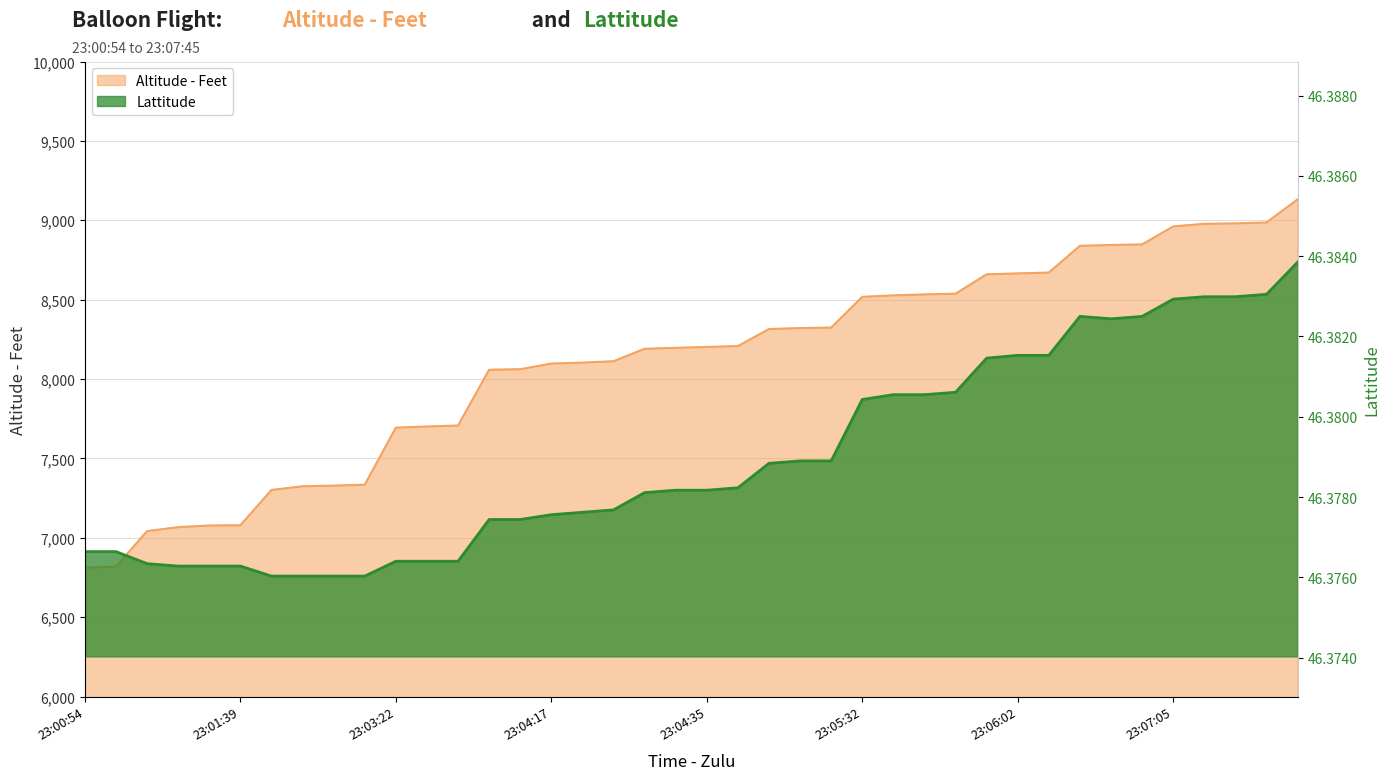

At which label does Altitude - Feet first exceed 8201?

23:04:35